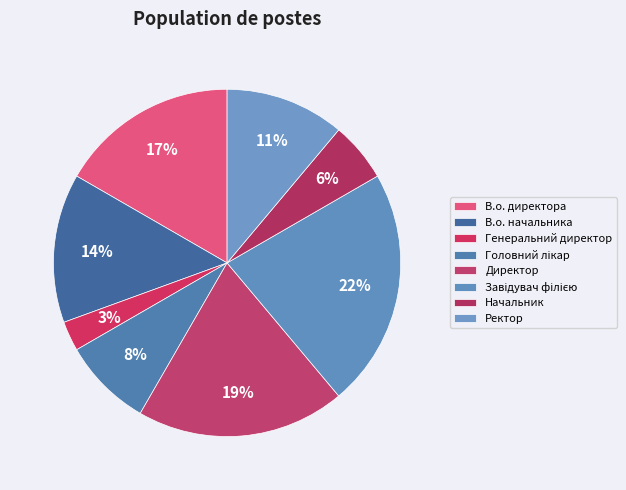

How many segments does this pie chart have?

8